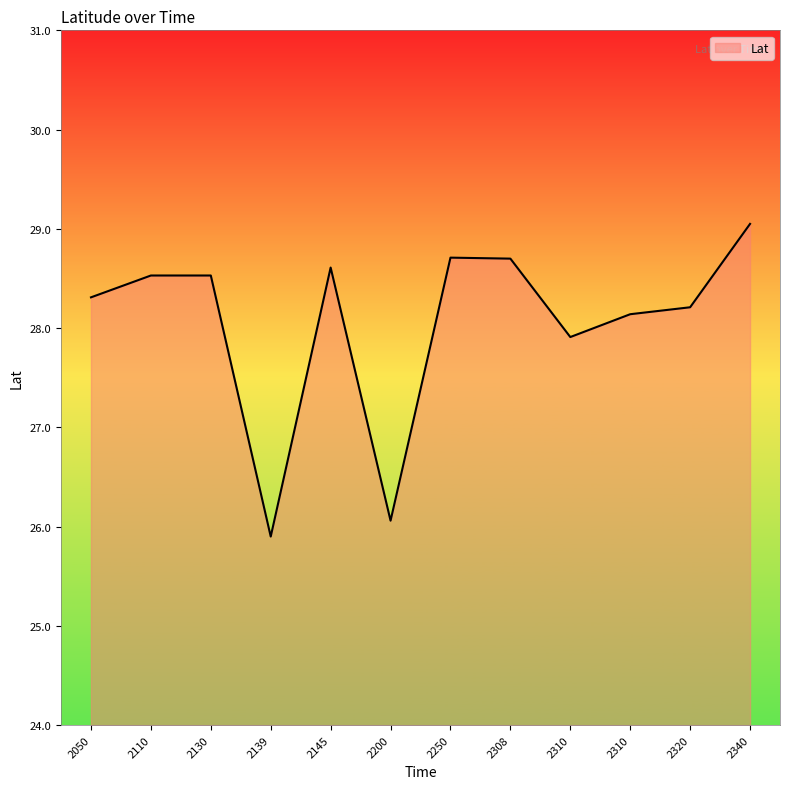

The value at 2320 is 40.7. True or false?

False